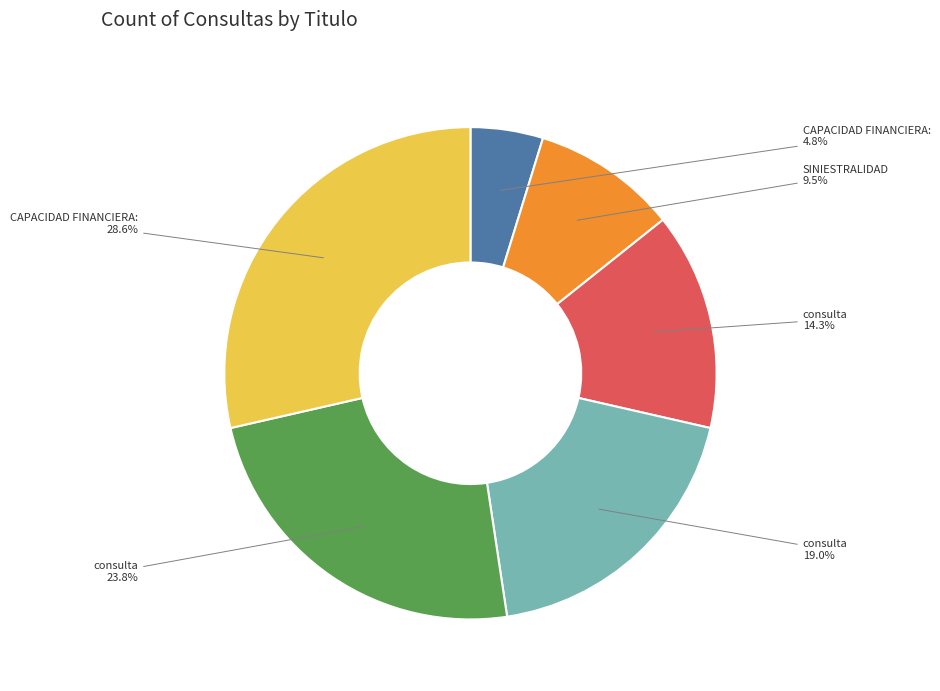

Is there a majority slice in this chart?

No